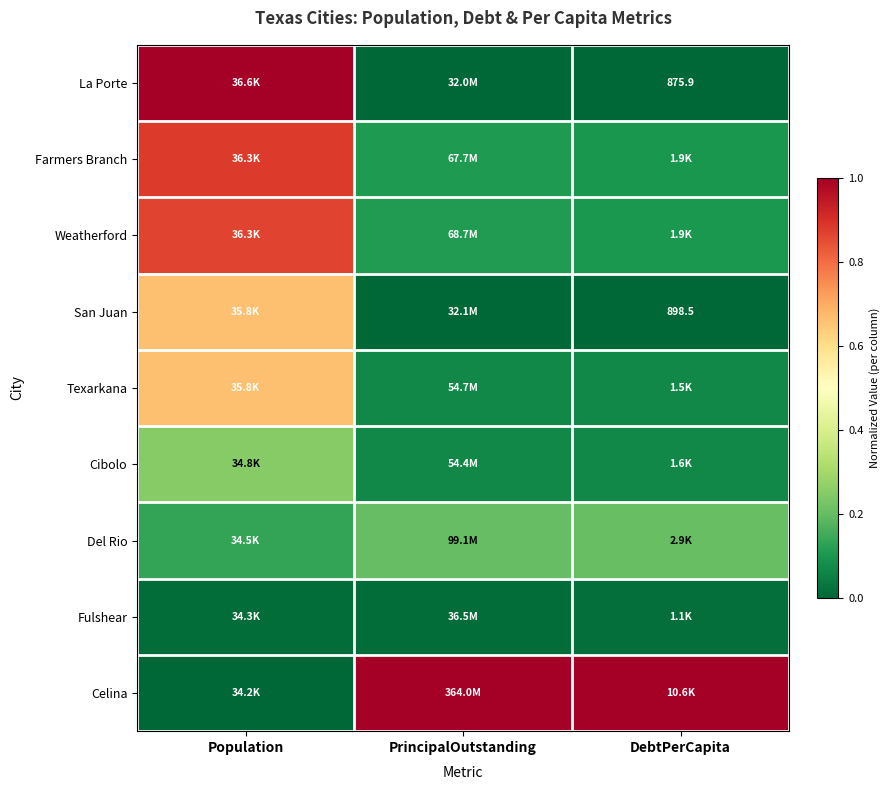

True or false: La Porte has a value of 0.4 at PrincipalOutstanding.

False